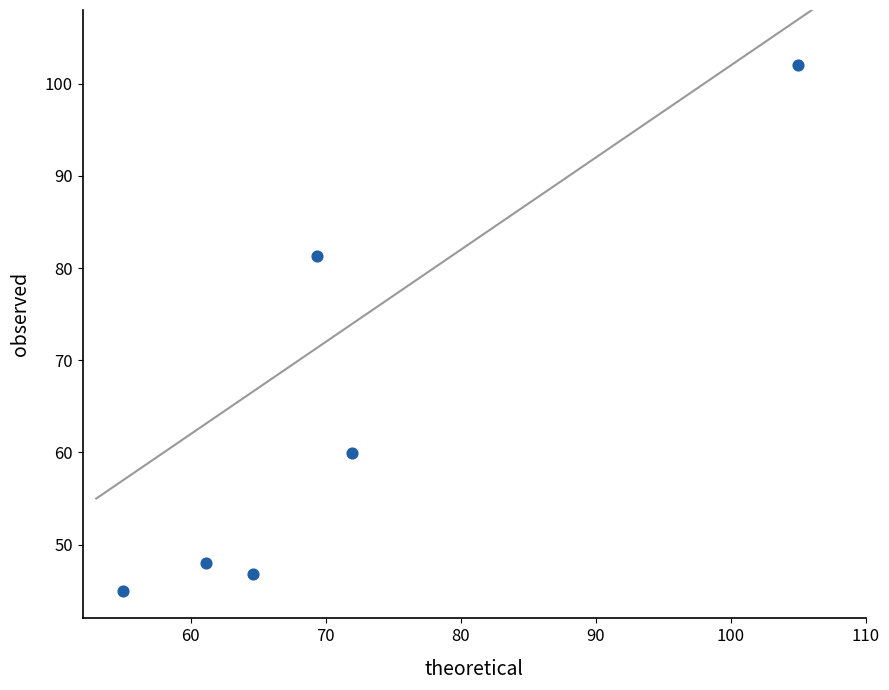

What Y value in the scatter plot is closest to 73?

81.4